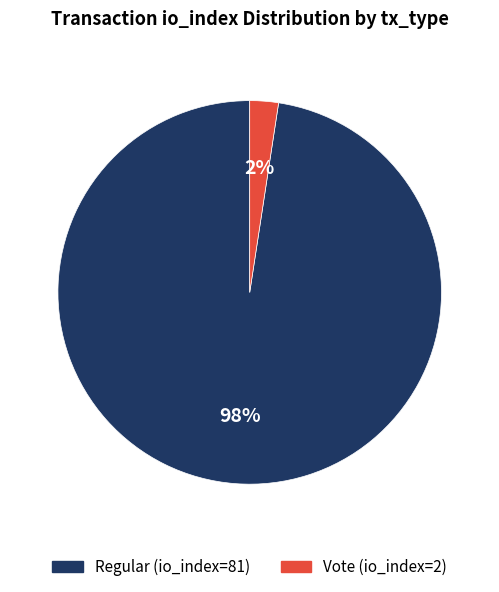

Do Regular (io_index=81) and Vote (io_index=2) together represent more than half of the pie?

Yes